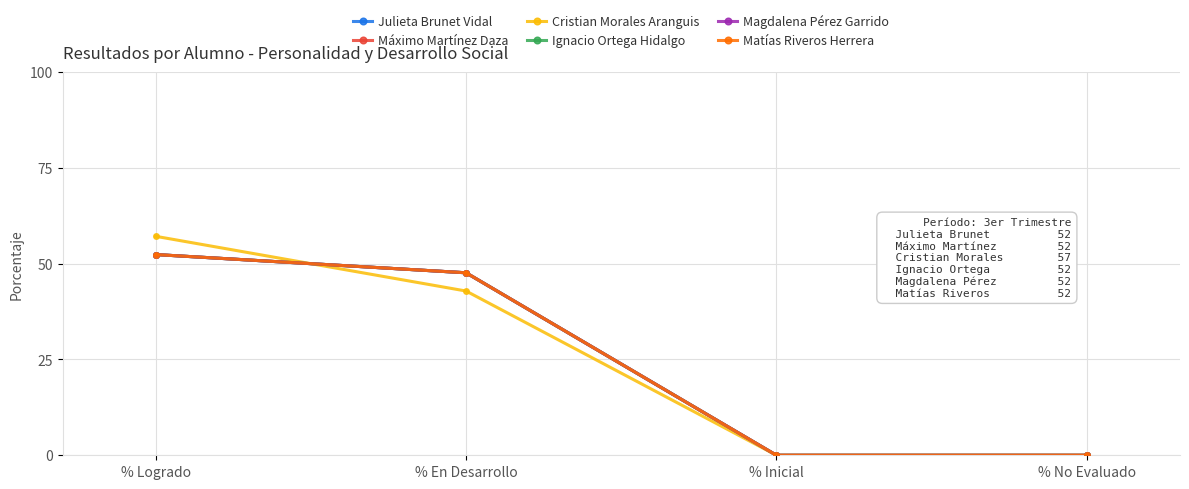

True or false: Ignacio Ortega Hidalgo has more than 0 interior local peaks.

False